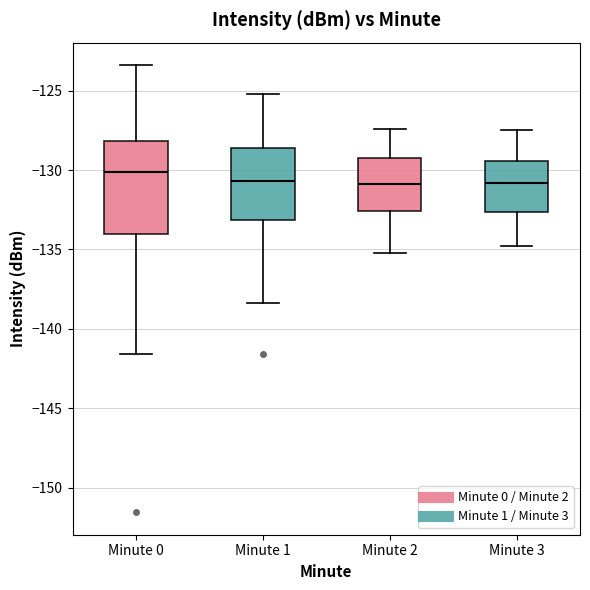

Reading left to right, transcribe this box plot: for each box, give where its median line is, the range the box spans, and where its two whiskers end, as read against the y-axis. The values are not printed on the chart, so give them approximately, as read against the axis.

Minute 0: median -130.0, box -134.0 to -128.0, whiskers -141.5 to -123.5
Minute 1: median -130.5, box -133.0 to -128.5, whiskers -138.5 to -125.0
Minute 2: median -131.0, box -132.5 to -129.0, whiskers -135.0 to -127.5
Minute 3: median -131.0, box -132.5 to -129.5, whiskers -135.0 to -127.5